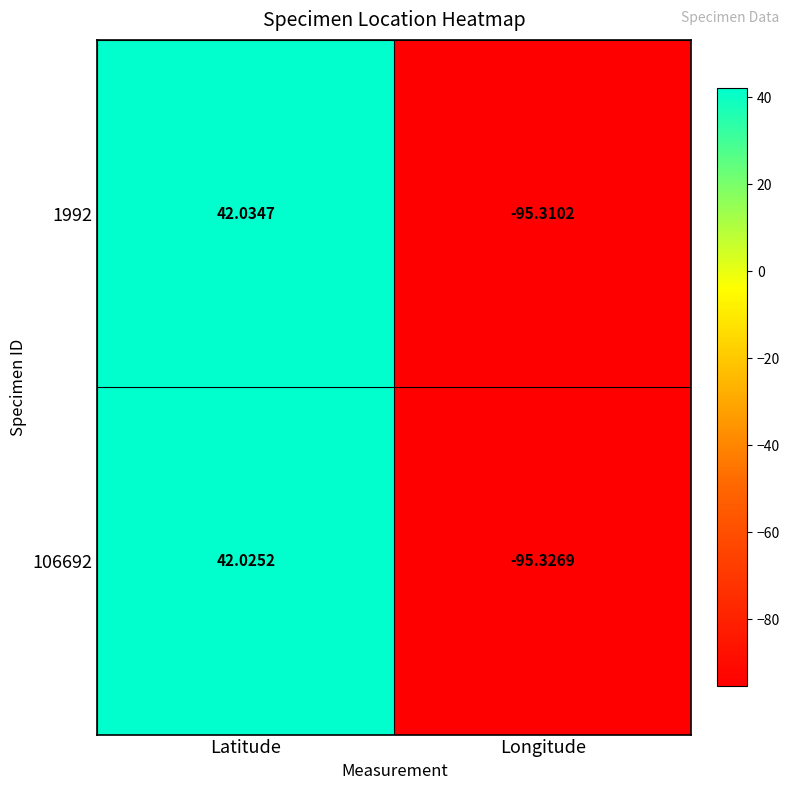

Is the value of 106692 at Latitude greater than the value of 1992 at Longitude?

Yes